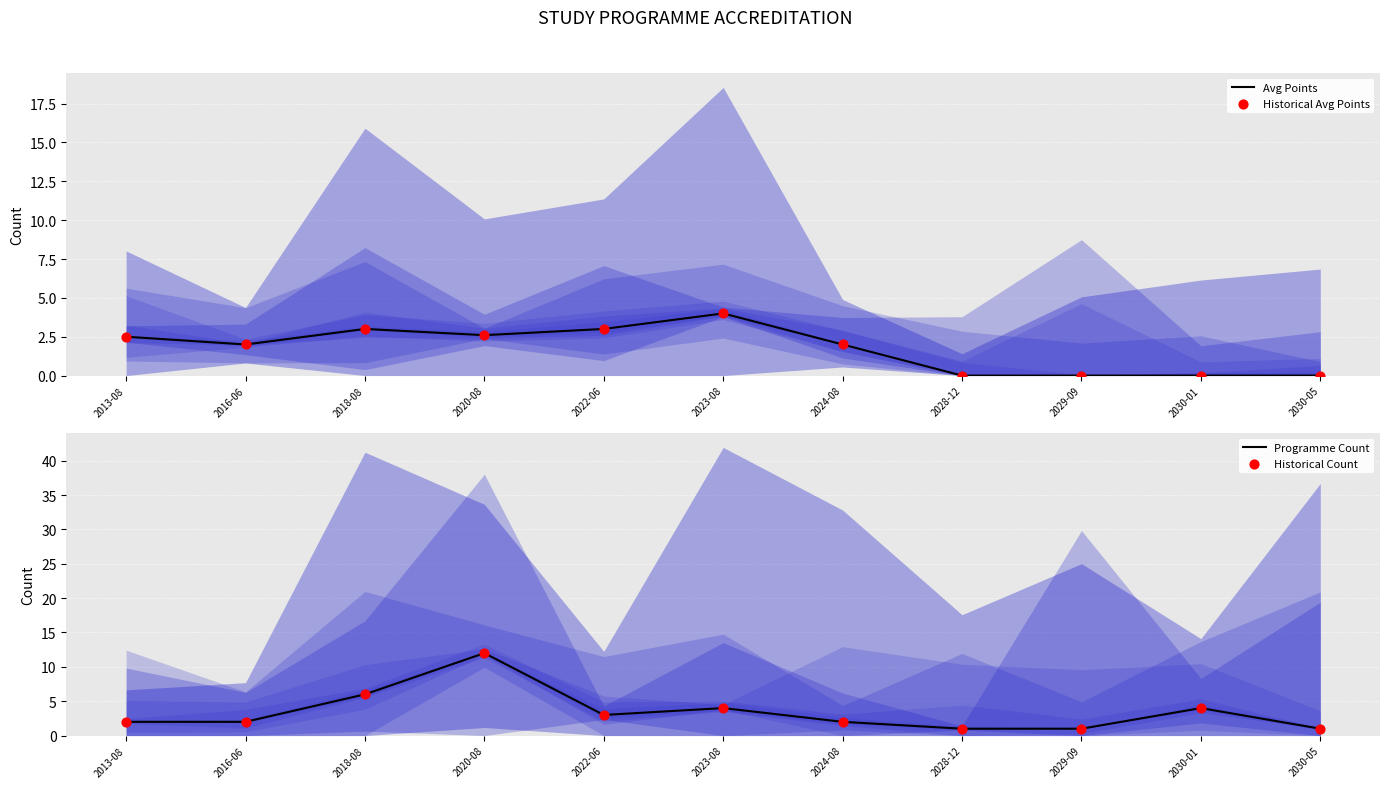

Which series contains the lowest Y value?

Avg Points